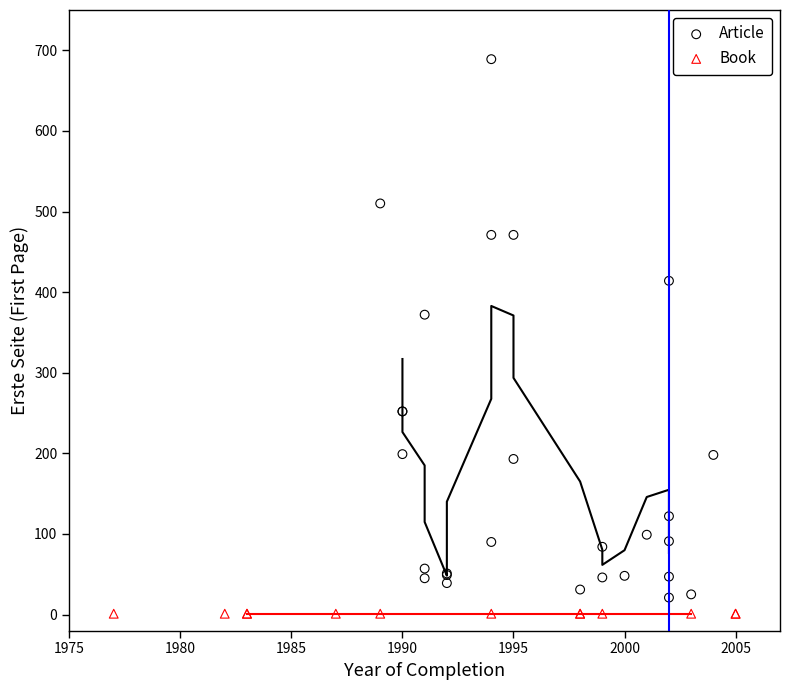

Which series contains the highest Y value?

Article